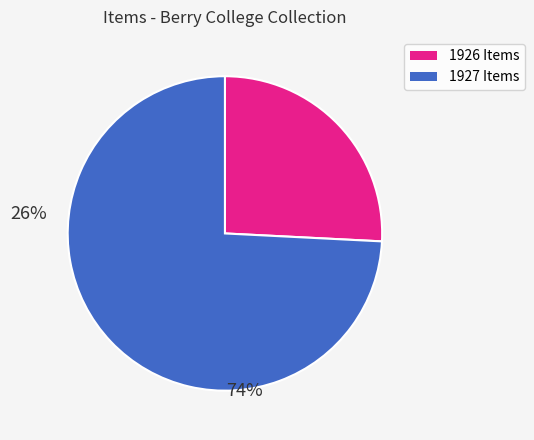

Is there a majority slice in this chart?

Yes